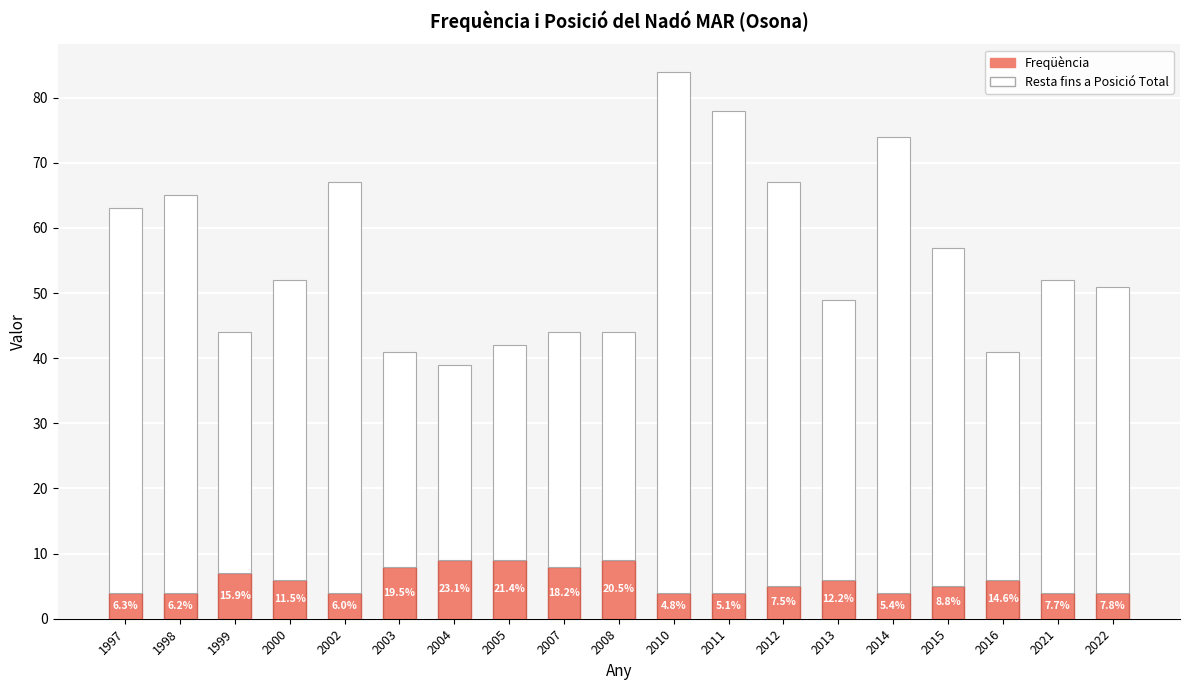

How many bars are there in total?

19